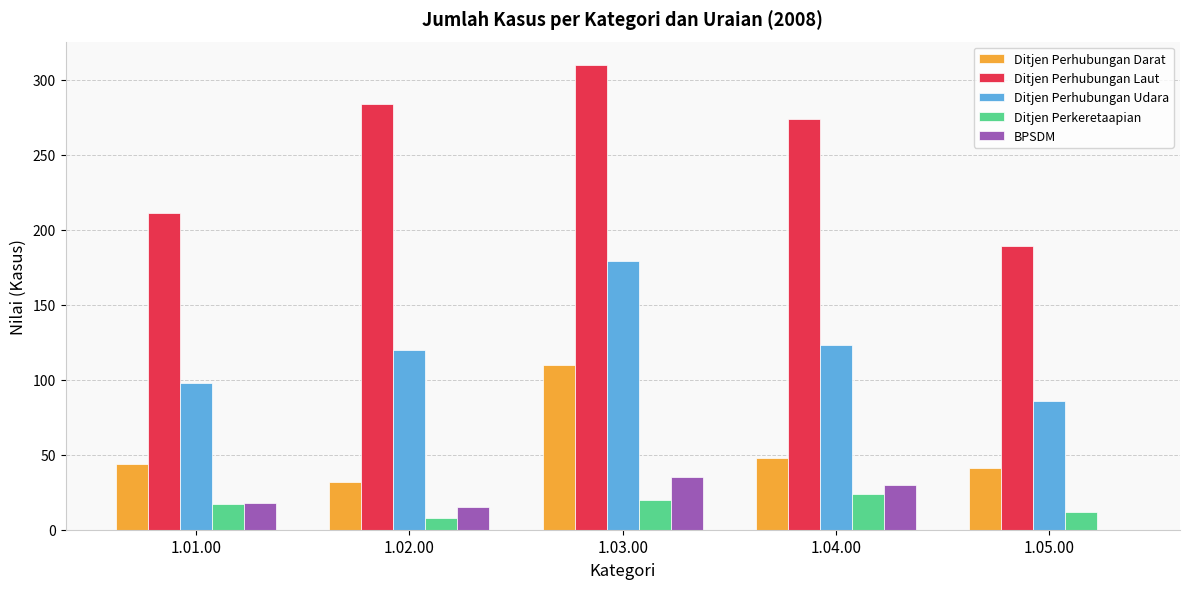

Which label corresponds to the largest value in the chart?

1.03.00